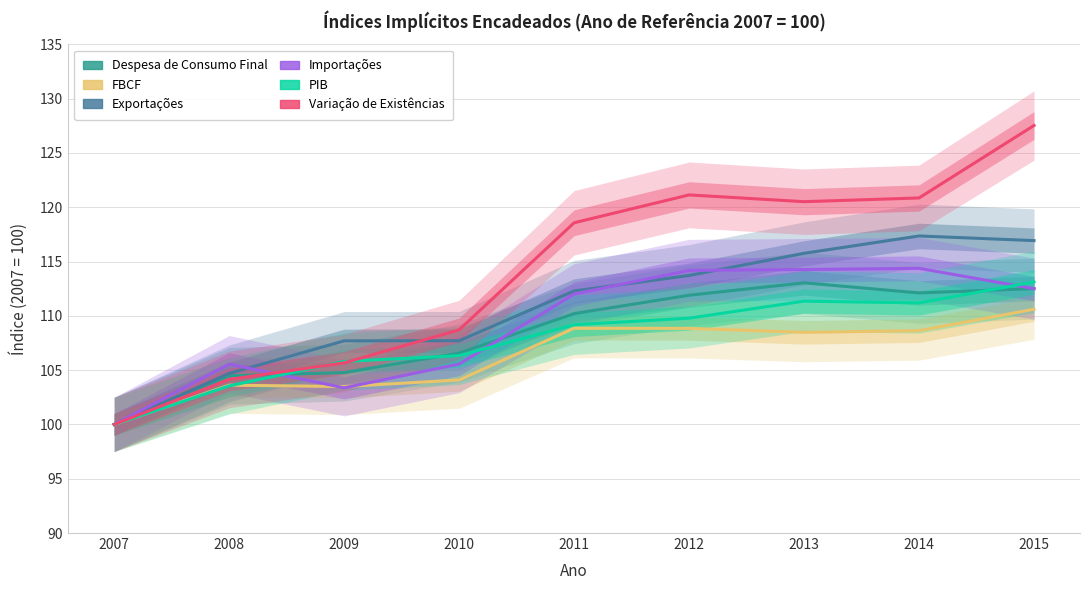

At which label is Variação de Existências closest to 113?

2010